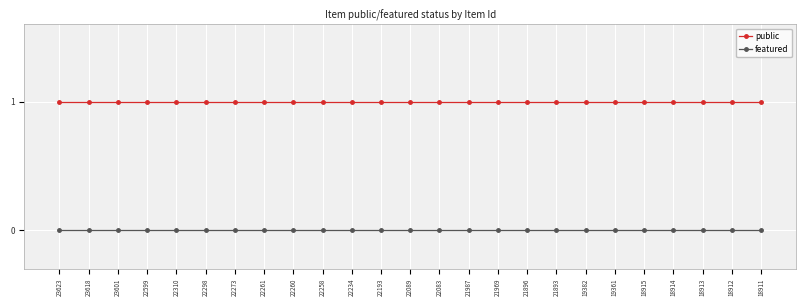

How many lines are shown in the chart?

2